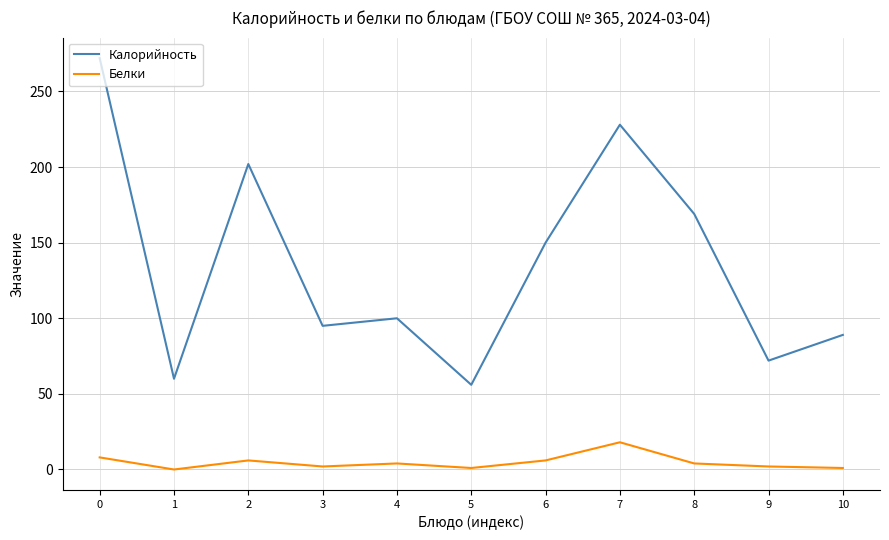

True or false: Калорийность and Белки intersect in this chart.

False